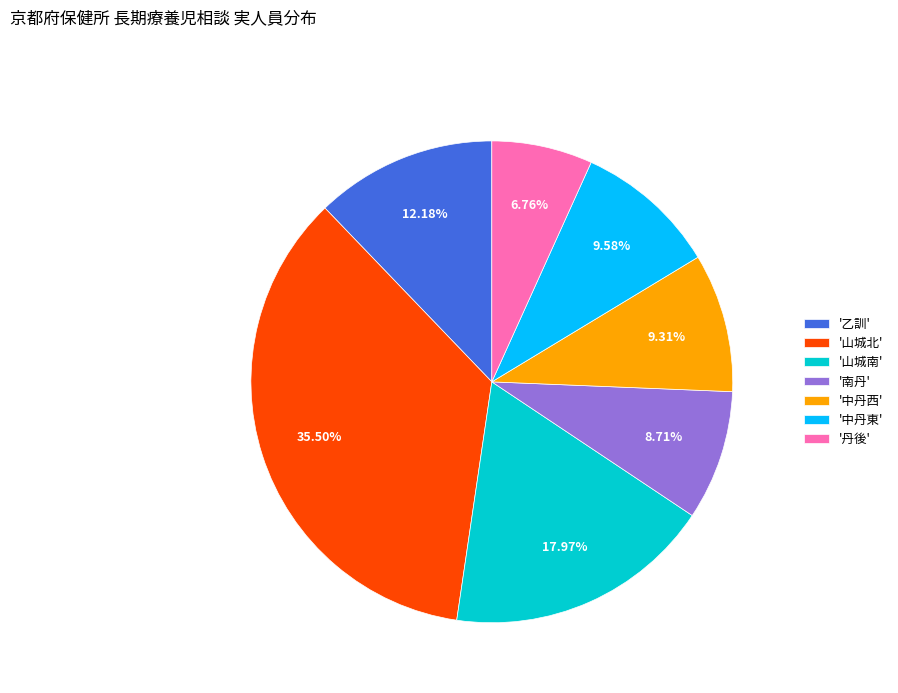

Is there any slice that represents more than half of the pie?

No